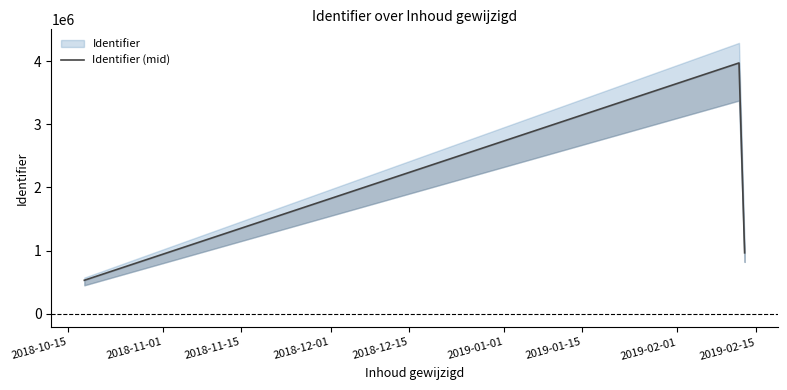

What is the ratio of the value at 2019-02-13 to the value at 2019-02-13?

1.0